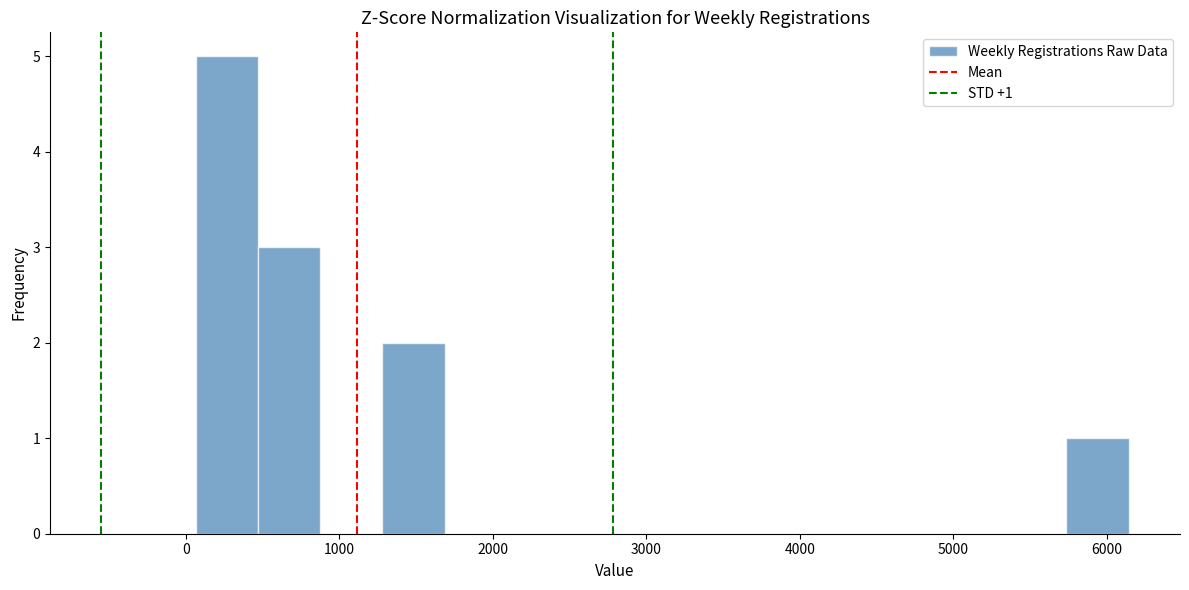

Over which range of the x-axis is the bar tallest?

100 to 500